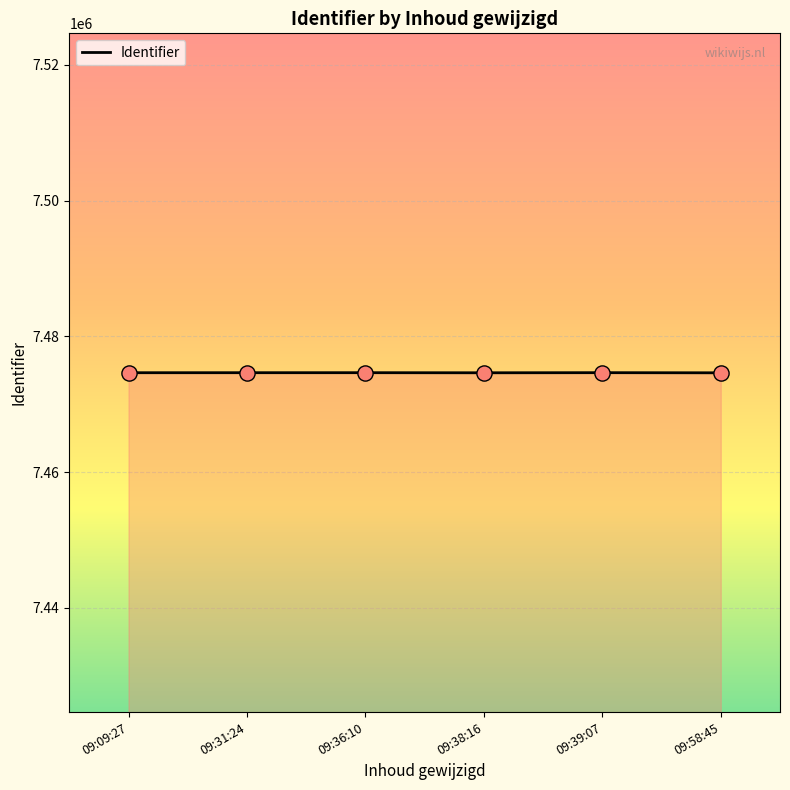

Approximately how many times larger is the value at 09:36:10 compared to 09:39:07?

1.0